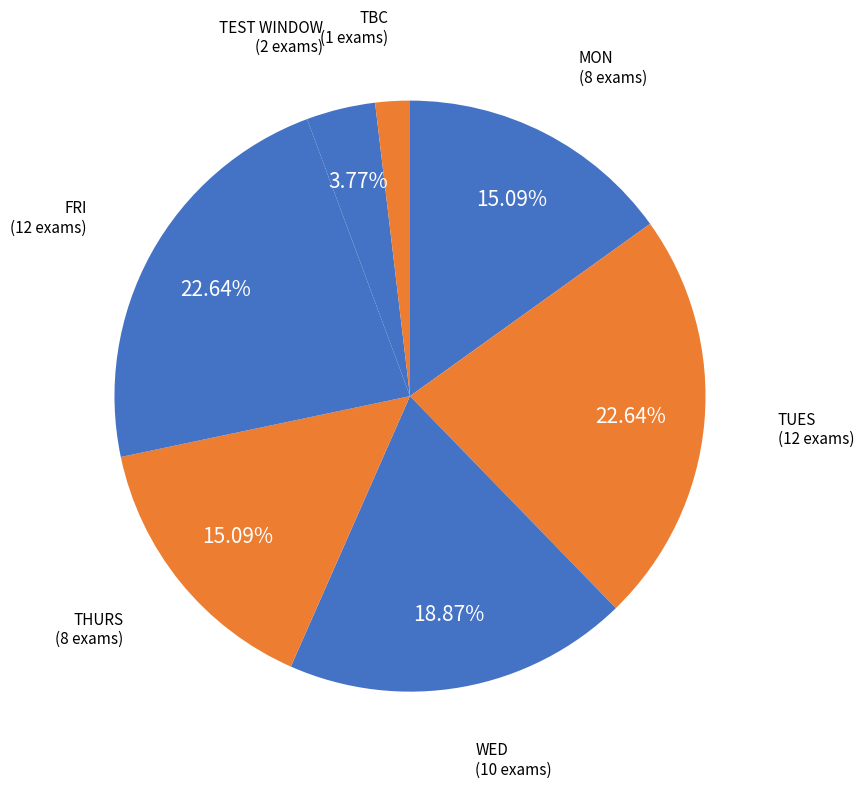

To the nearest percent, what is the average slice percentage?

14%